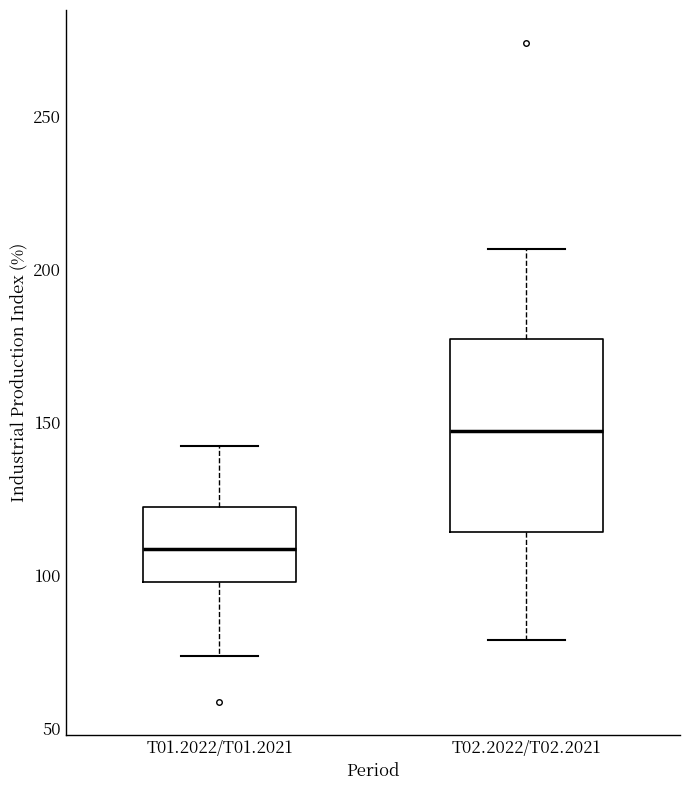

Which box's median line is the lowest?

T01.2022/T01.2021